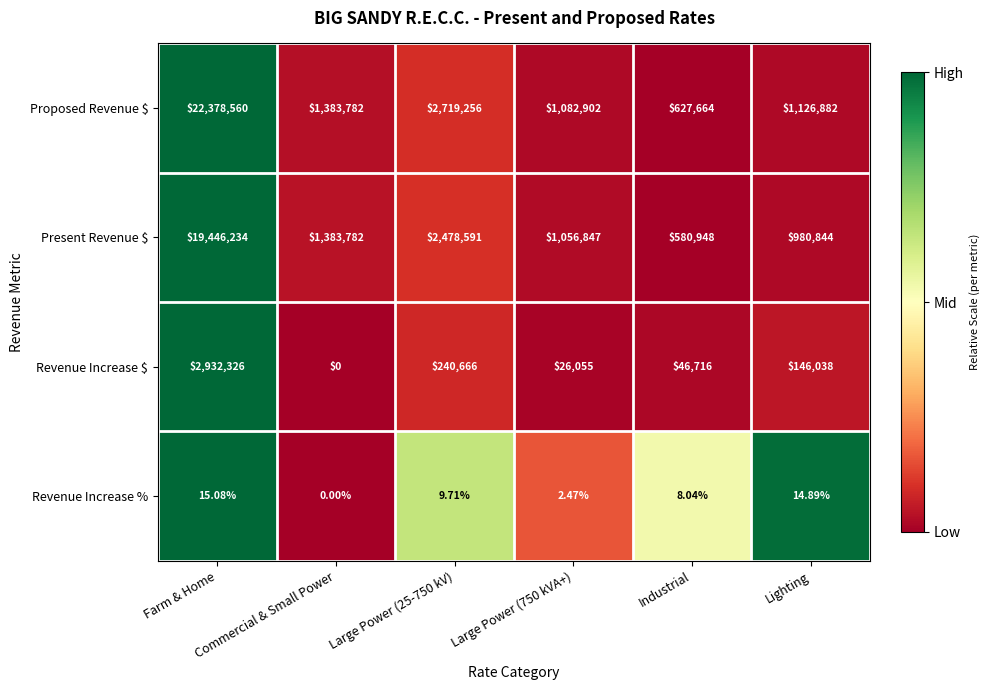

Which series has the largest total across all categories?

Proposed Revenue $